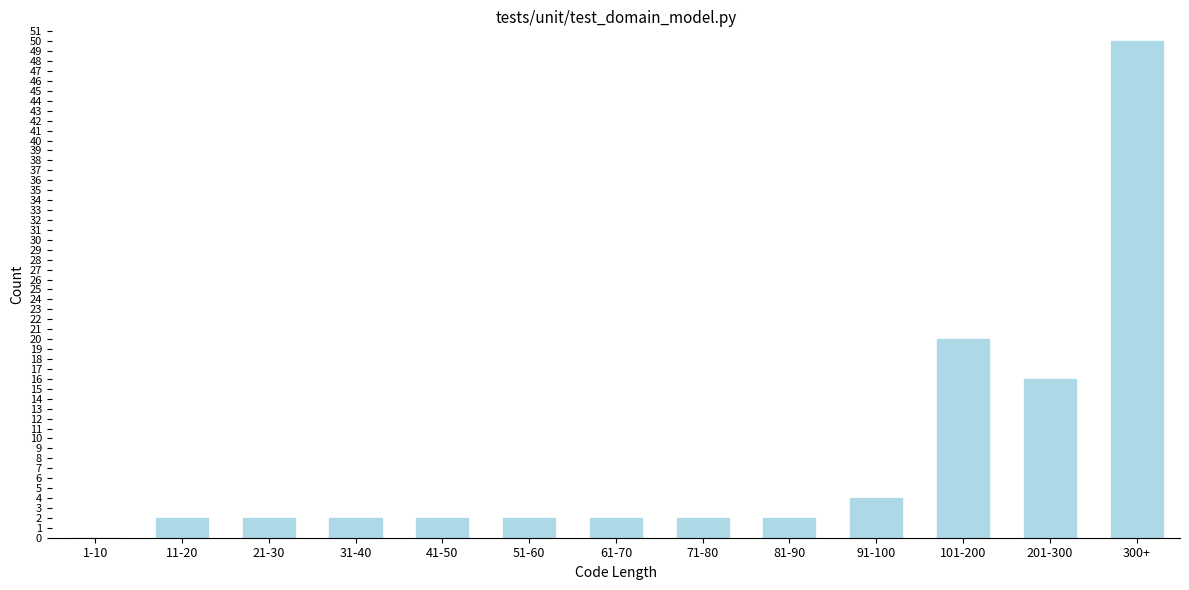

Reading left to right, list all the values displayed in this chart.

1-10=0	11-20=2	21-30=2	31-40=2	41-50=2	51-60=2	61-70=2	71-80=2	81-90=2	91-100=4	101-200=20	201-300=16	300+=50